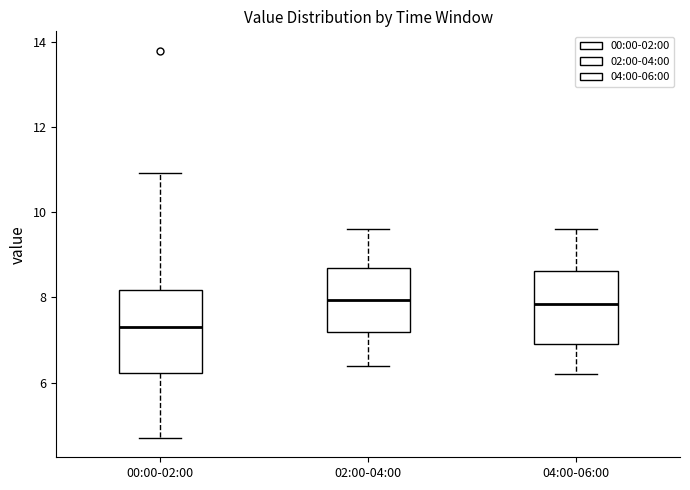

Reading left to right, read every box against the y-axis: the position of its median line, the range the box covers, and the ends of its whiskers. The values are not printed on the chart, so give them approximately, as read against the axis.

00:00-02:00: median 7.4, box 6.2 to 8.2, whiskers 4.8 to 11.0
02:00-04:00: median 8.0, box 7.2 to 8.8, whiskers 6.4 to 9.6
04:00-06:00: median 7.8, box 7.0 to 8.6, whiskers 6.2 to 9.6